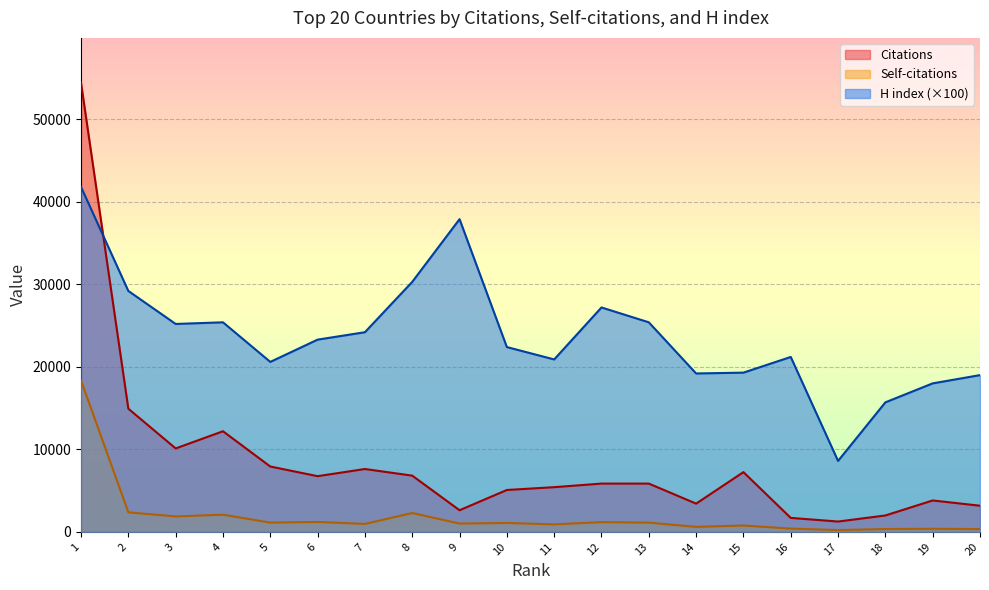

How many interior local valleys does the Citations series have?

5